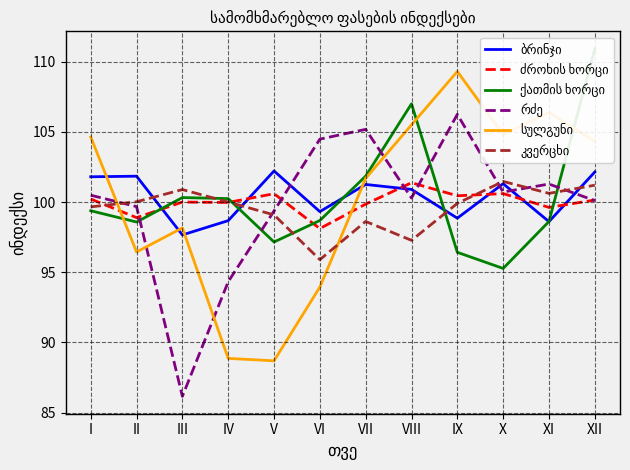

What is the minimum value shown in the chart?

86.2